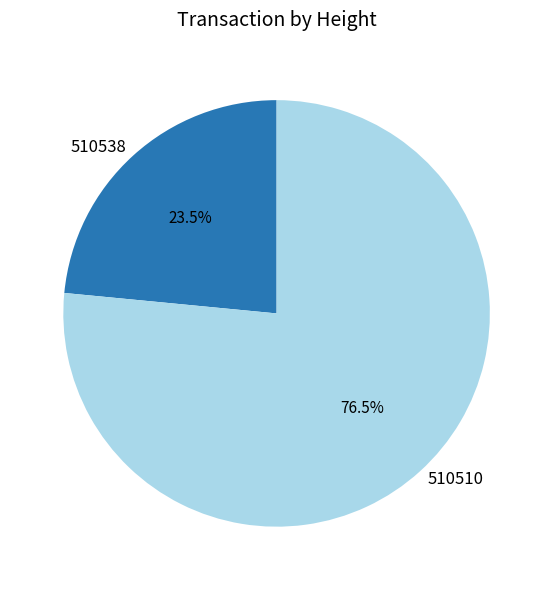

Is there a majority slice in this chart?

Yes